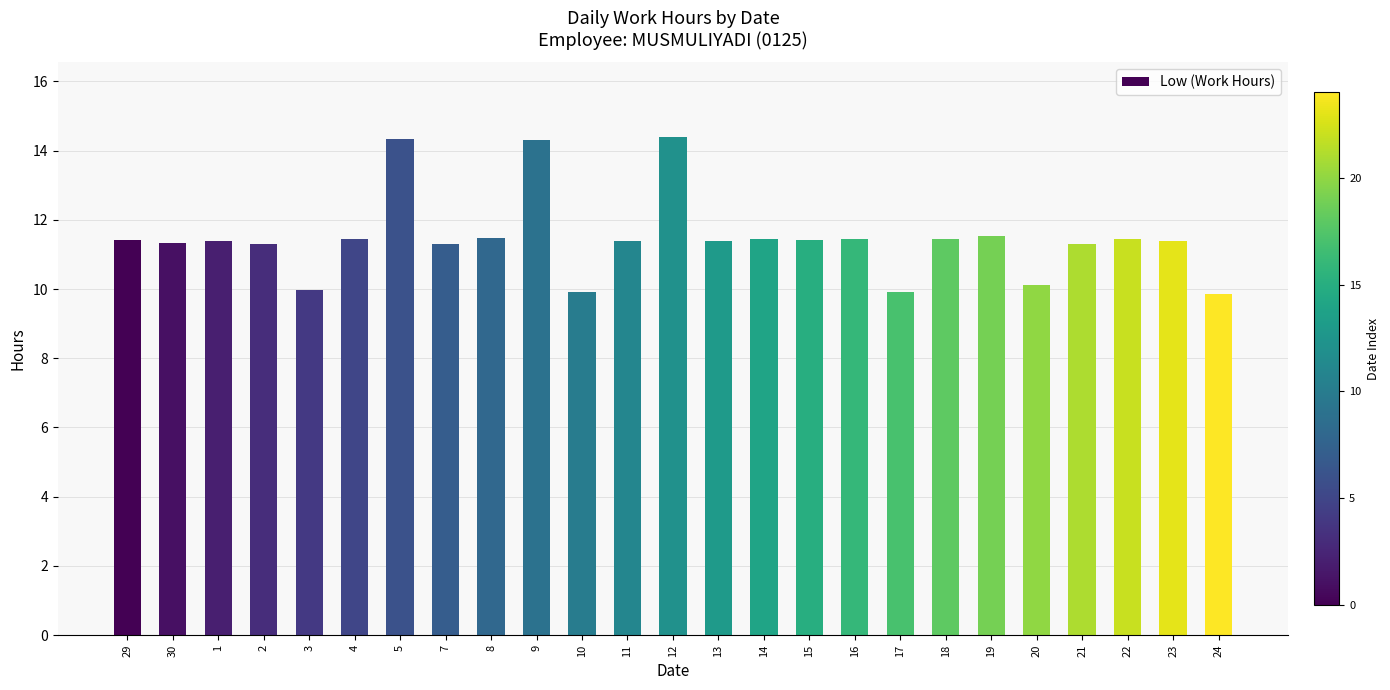

At which label does the data first exceed 11?

29